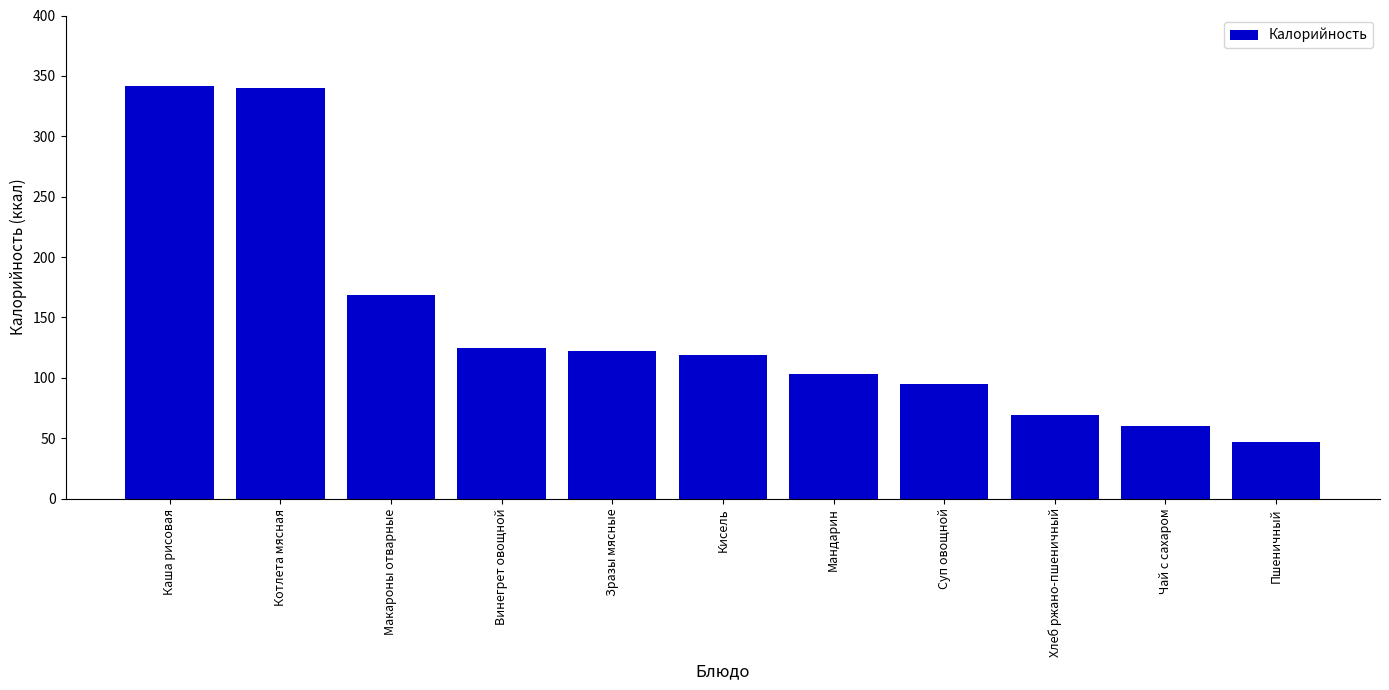

At which label is the value closest to 194?

Макароны отварные